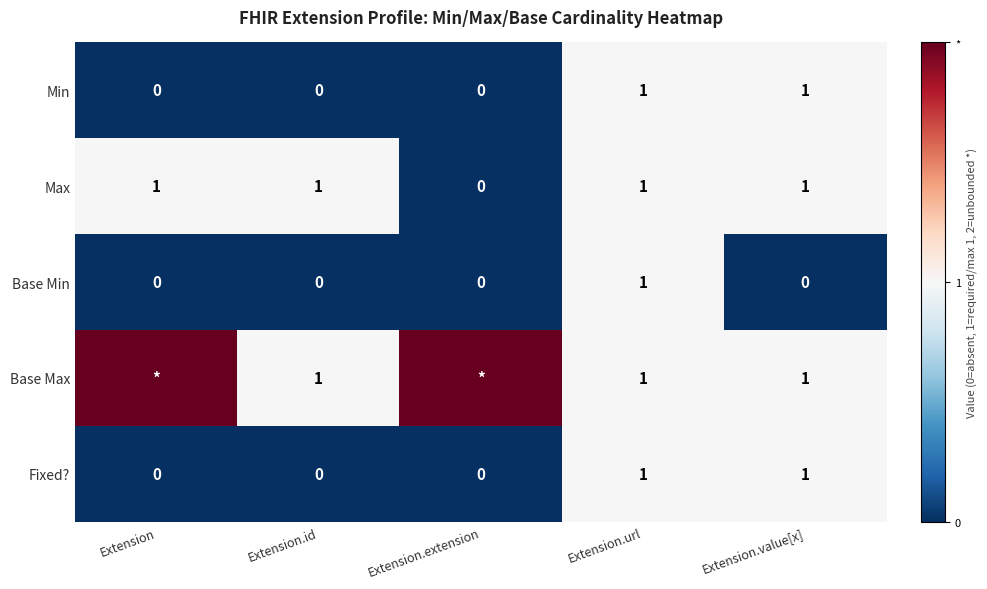

Is the value of Base Min at Extension.extension greater than the value of Min at Extension.url?

No